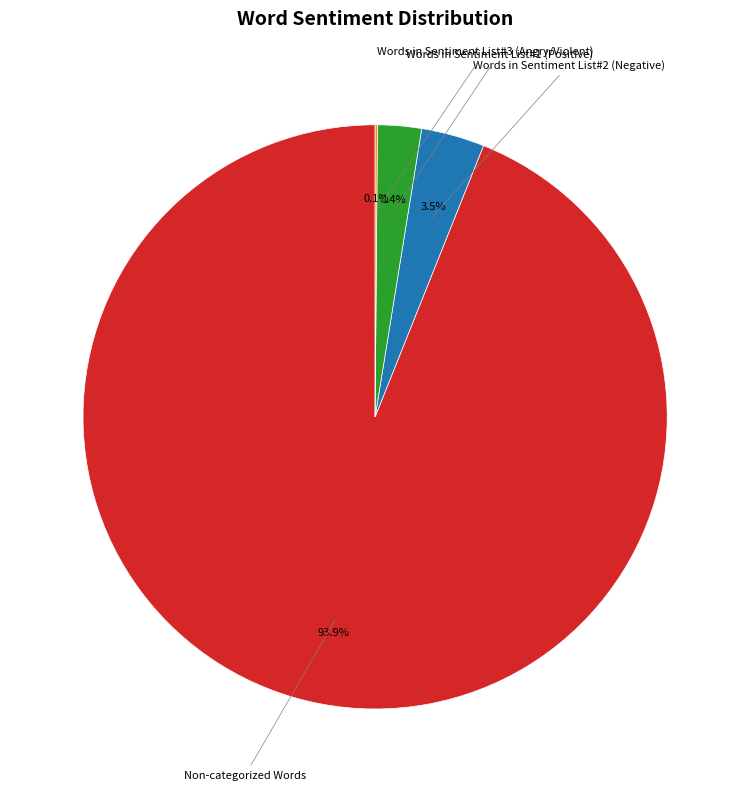

Is Words in Sentiment List#1 (Positive) the majority of the pie?

No